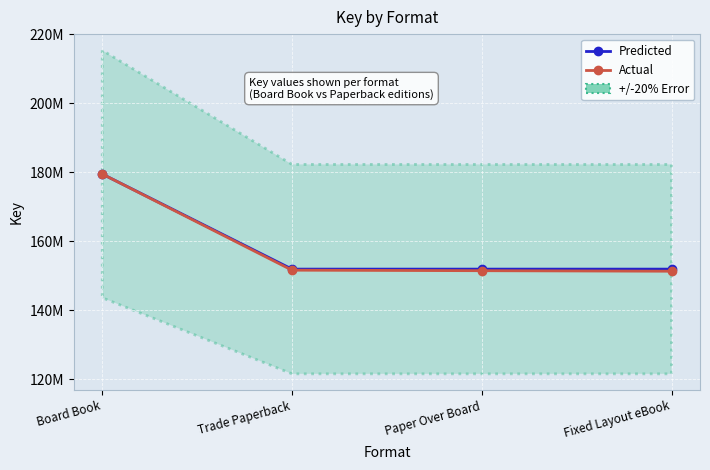

Which has a higher value, Fixed Layout eBook or Board Book?

Board Book